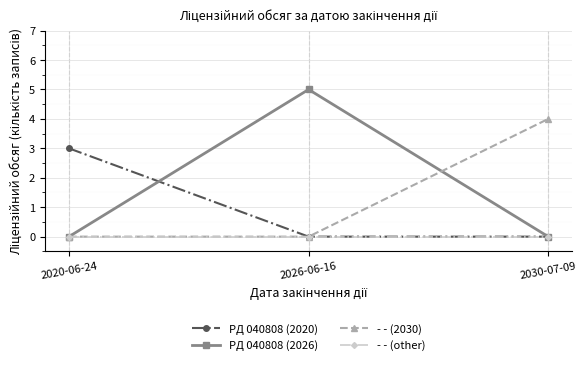

What is the total value across all series at 2026-06-16?

5